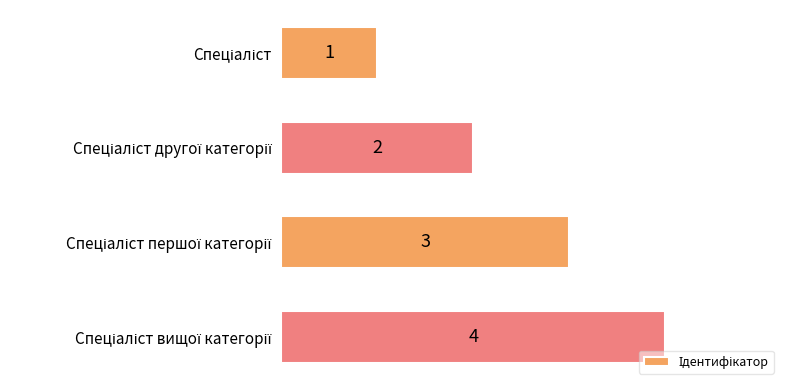

How many values are between 2 and 4?

3